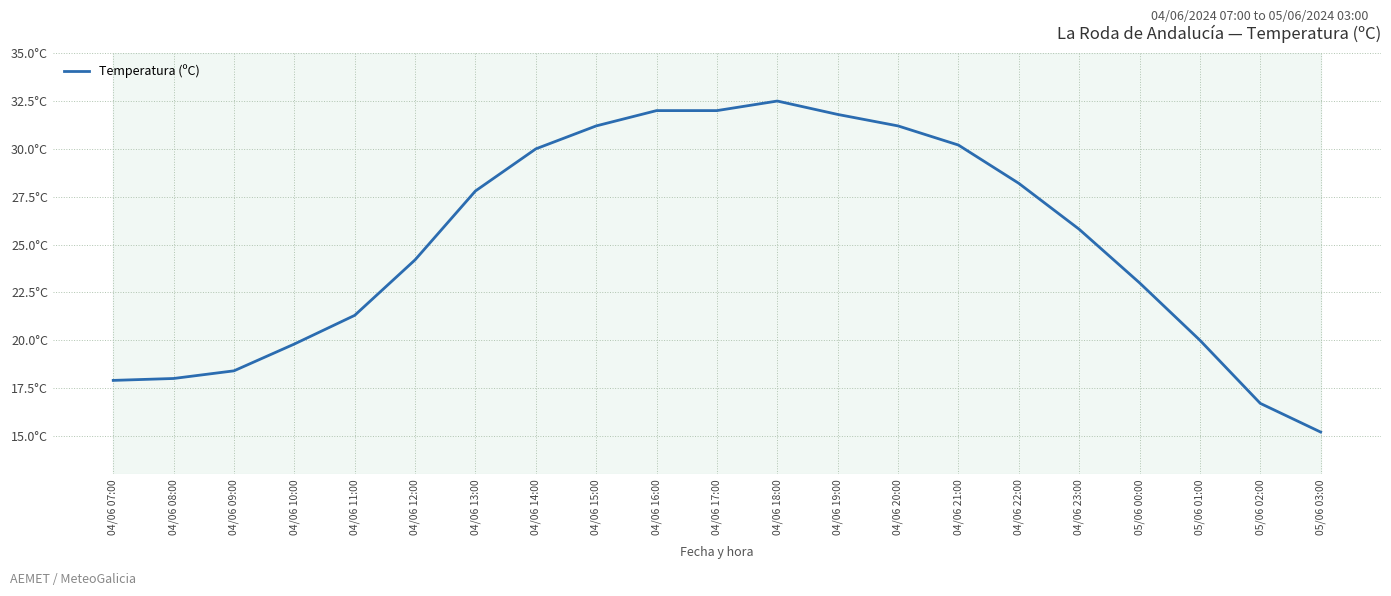

Does the chart have visible grid lines?

Yes